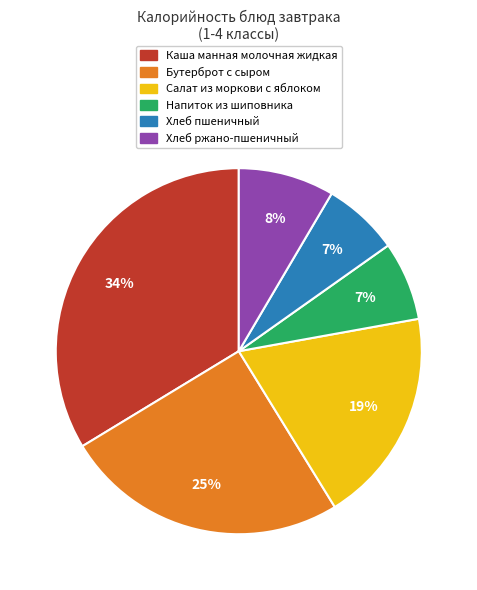

Is it true that Напиток из шиповника is 13% of the pie?

False